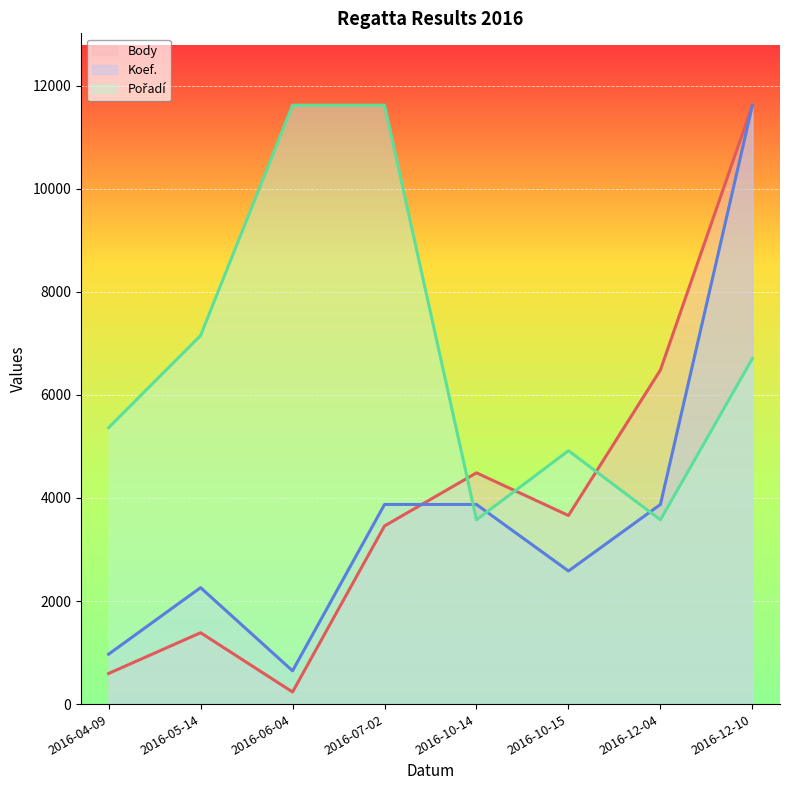

True or false: Body has more than 0 interior local peaks.

True